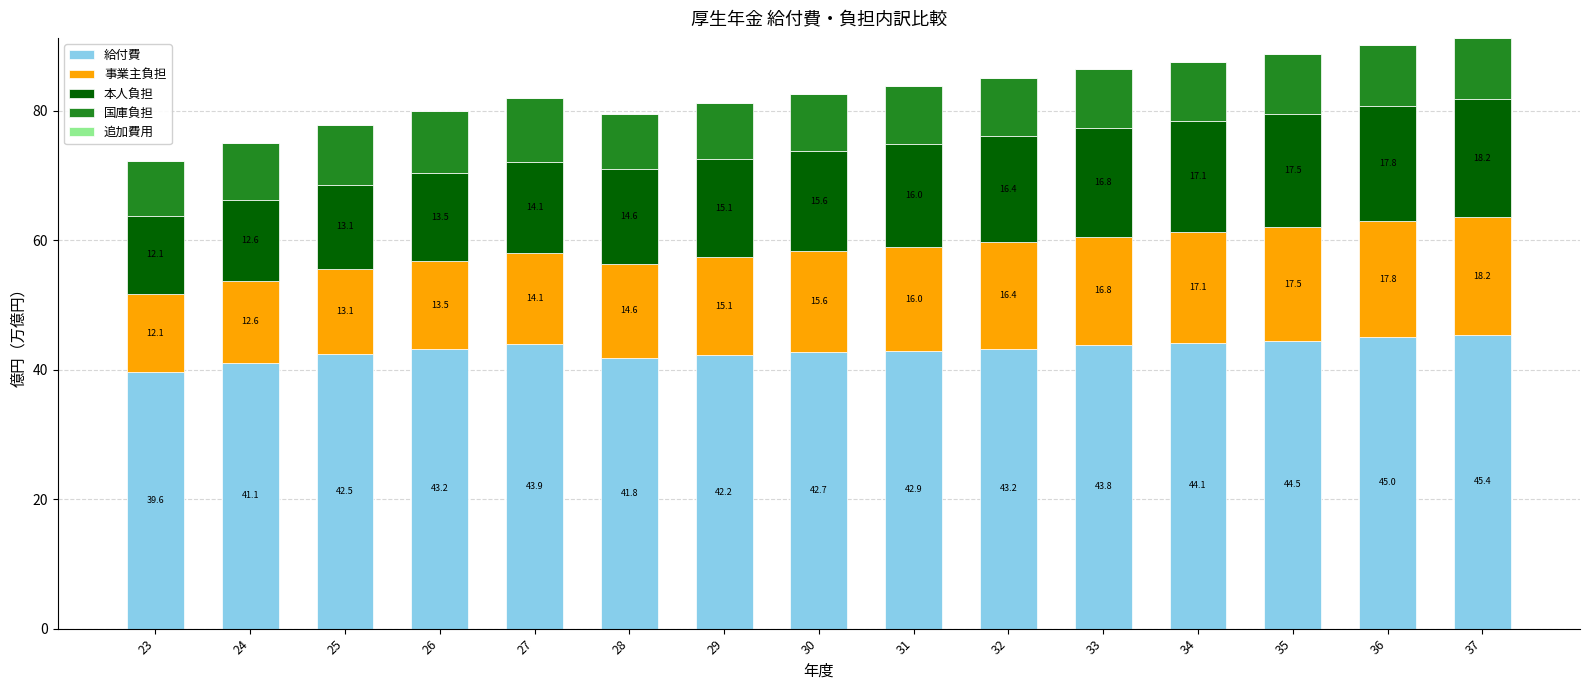

Read the 給付費 value at 34.

44.1